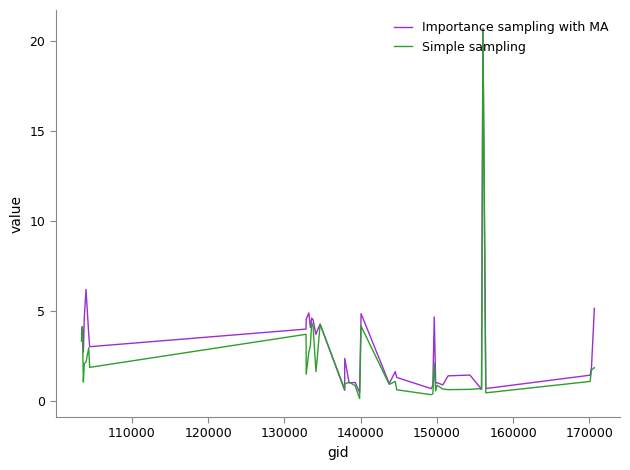

What are all the series names shown in the legend?

Importance sampling with MA, Simple sampling